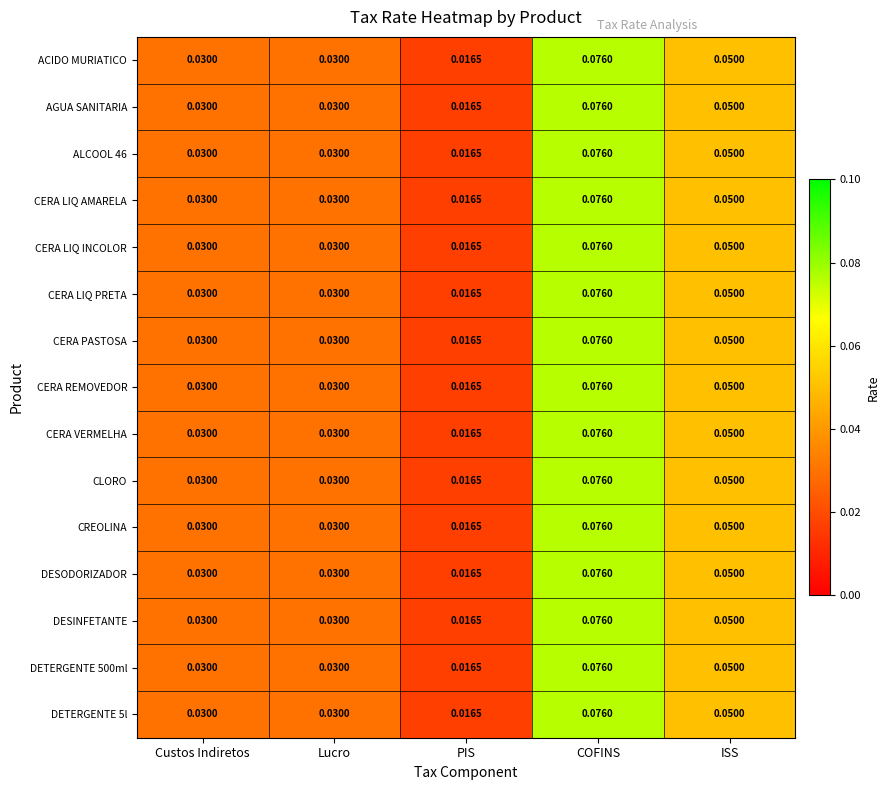

Which category has the highest value across all series?

COFINS